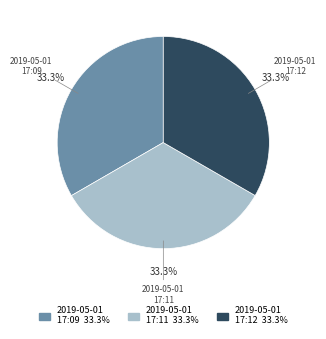

Is there a majority slice in this chart?

No